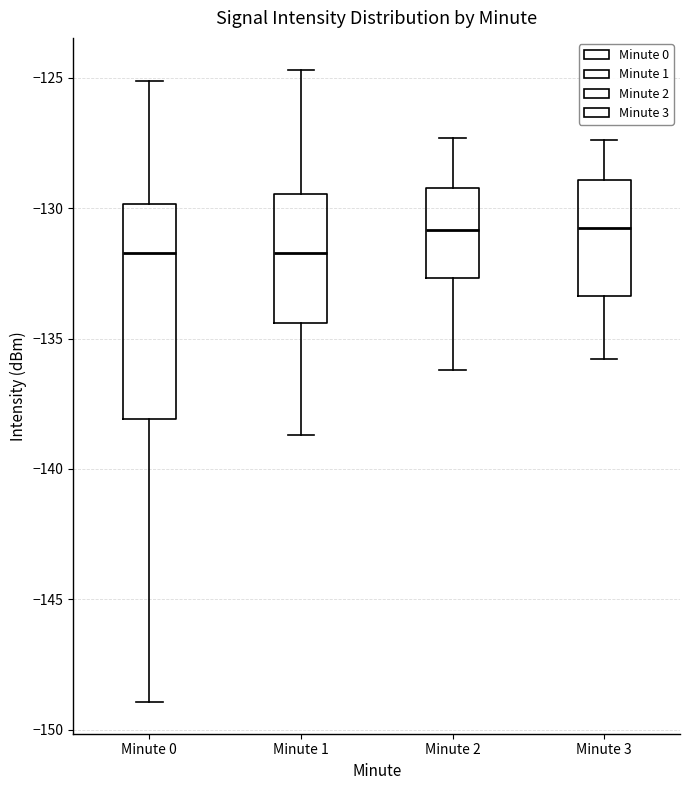

Comparing the boxes themselves (not the whiskers), which one is the tallest?

Minute 0